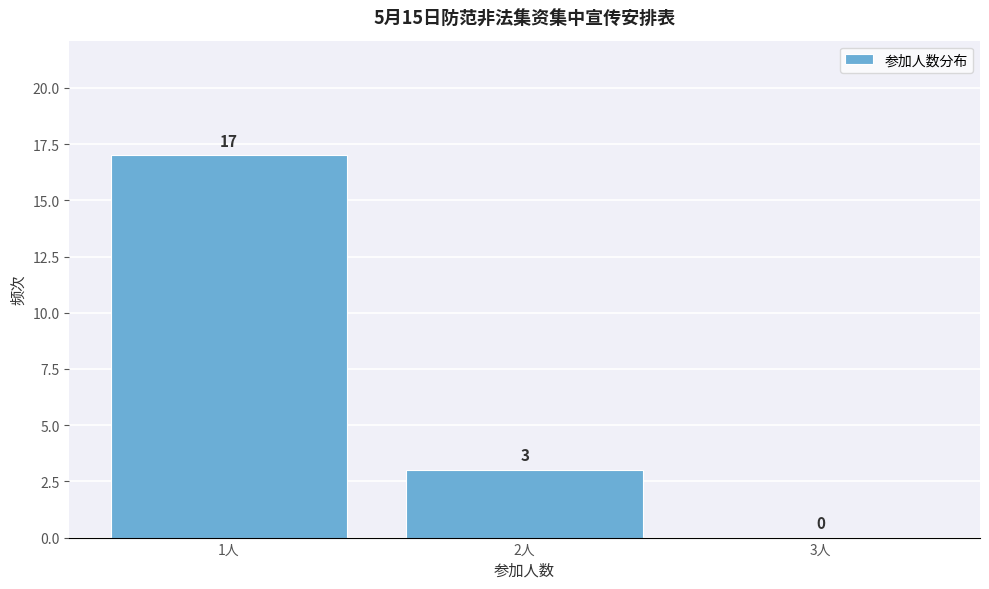

Reading left to right, list every bar in this chart as the range it spans on the x-axis followed by its height.

0.5 to 1.5: 17
1.5 to 2.5: 3
2.5 to 3.5: 0